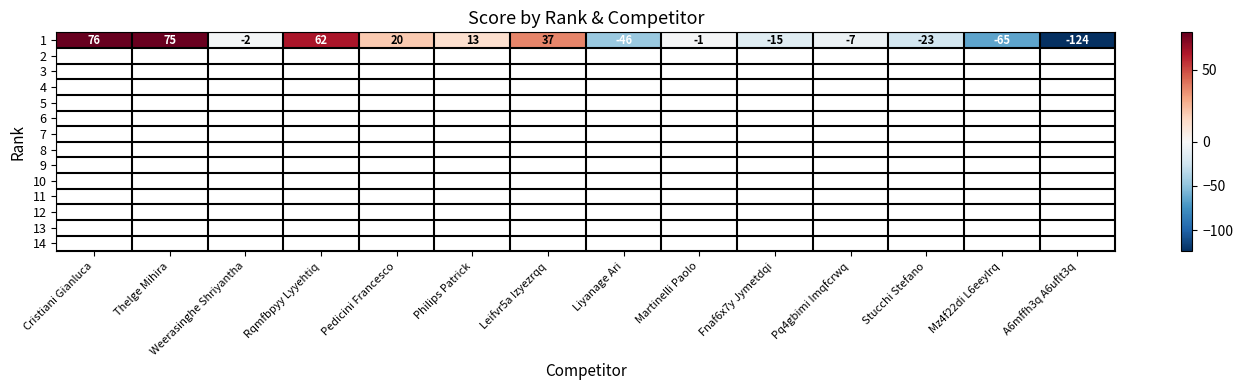

Rank the categories by value from highest to lowest.

Cristiani Gianluca, Thelge Mihira, Rqmfbpyy Lyyehtiq, Leifvr5a Izyezrqq, Pedicini Francesco, Philips Patrick, Martinelli Paolo, Weerasinghe Shriyantha, Pq4gbimi Imqfcrwq, Fnaf6x7y Jymetdqi, Stucchi Stefano, Liyanage Ari, Mz4f22di L6eeylrq, A6mffh3q A6uflt3q